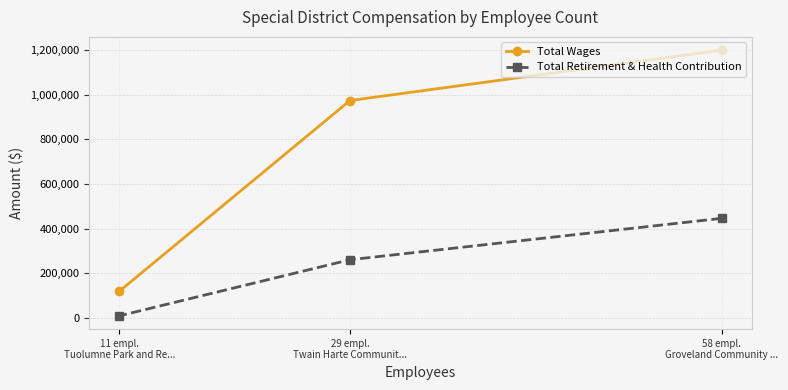

Where is Total Retirement & Health Contribution nearest to the value 227697?

29 empl.
Twain Harte Communit...